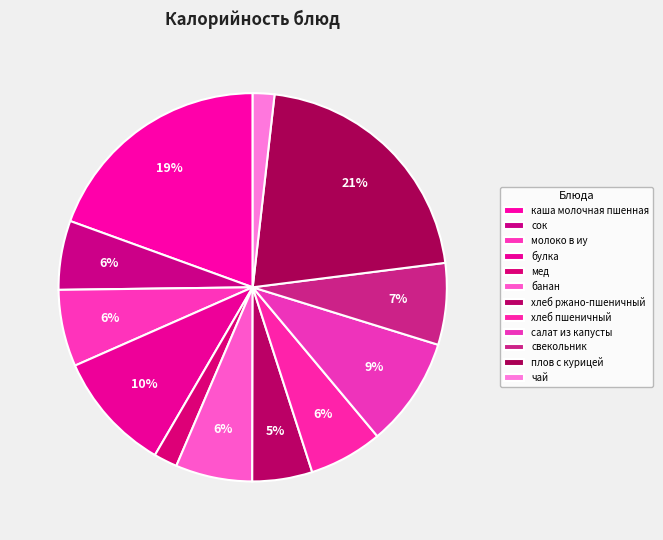

True or false: свекольник accounts for 1% of the total.

False